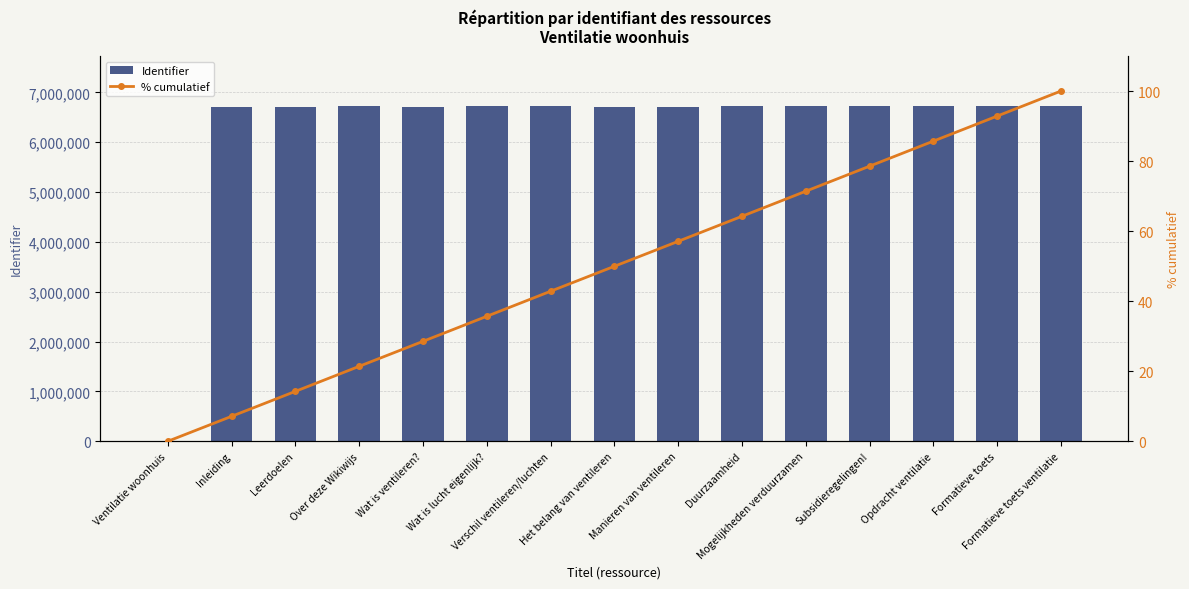

Is the value of Identifier at Manieren van ventileren greater than the value of % cumulatief at Wat is ventileren??

Yes